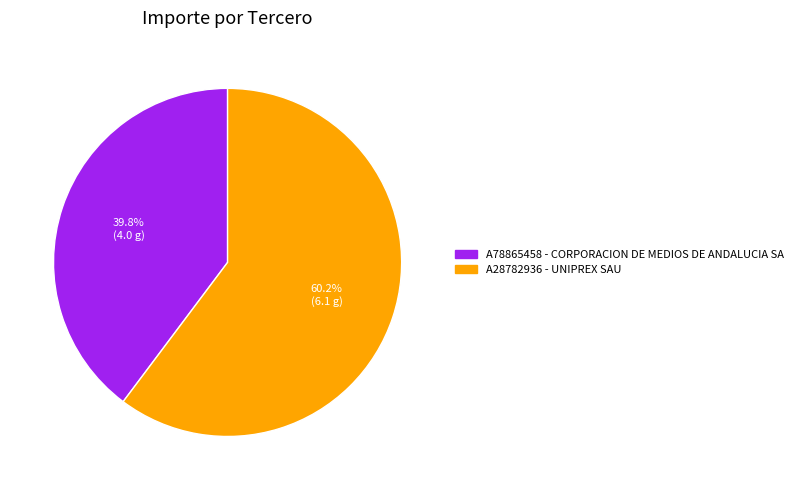

To the nearest percent, what is the average slice percentage?

50%